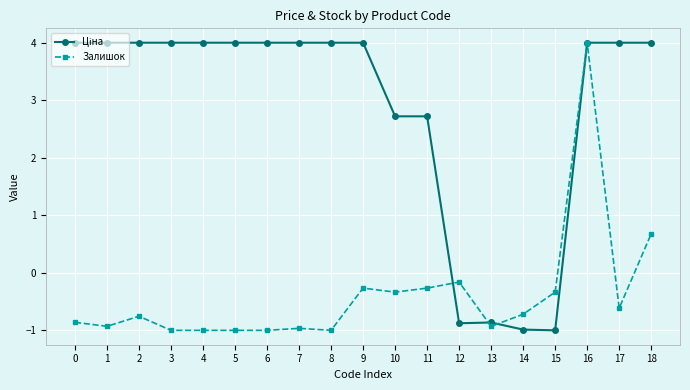

How many data points in Залишок are less than 0?

17